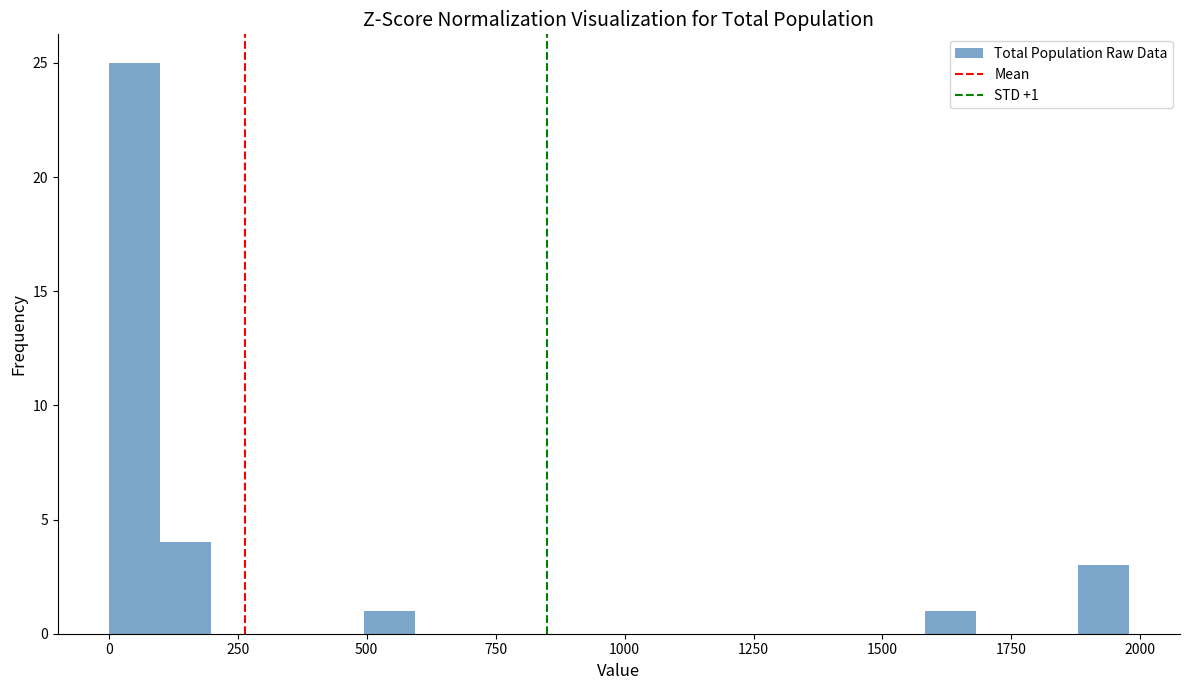

Read against the x-axis, roughly where is the centre of the tallest bar?

50